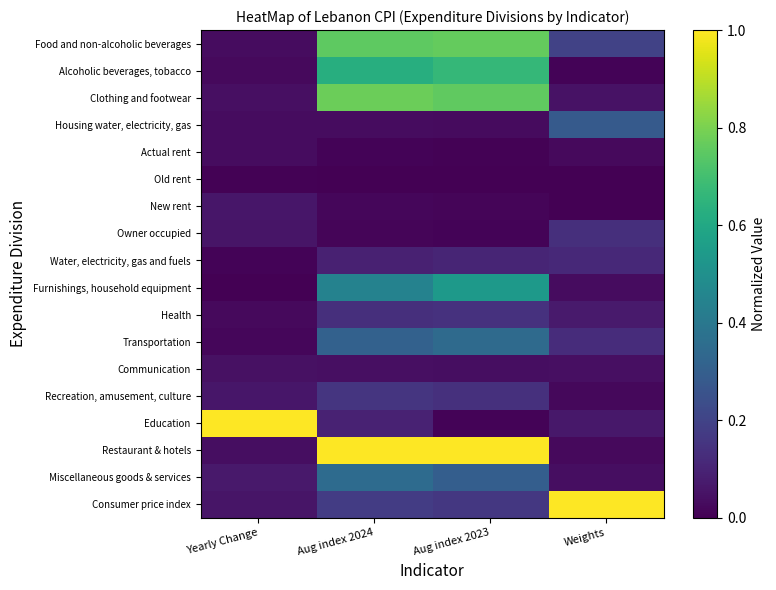

List the series in order of their peak value, highest first.

Education, Restaurant & hotels, Consumer price index, Clothing and footwear, Food and non-alcoholic beverages, Alcoholic beverages, tobacco, Furnishings, household equipment, Miscellaneous goods & services, Transportation, Housing water, electricity, gas, Recreation, amusement, culture, Health, Owner occupied, Water, electricity, gas and fuels, New rent, Communication, Actual rent, Old rent